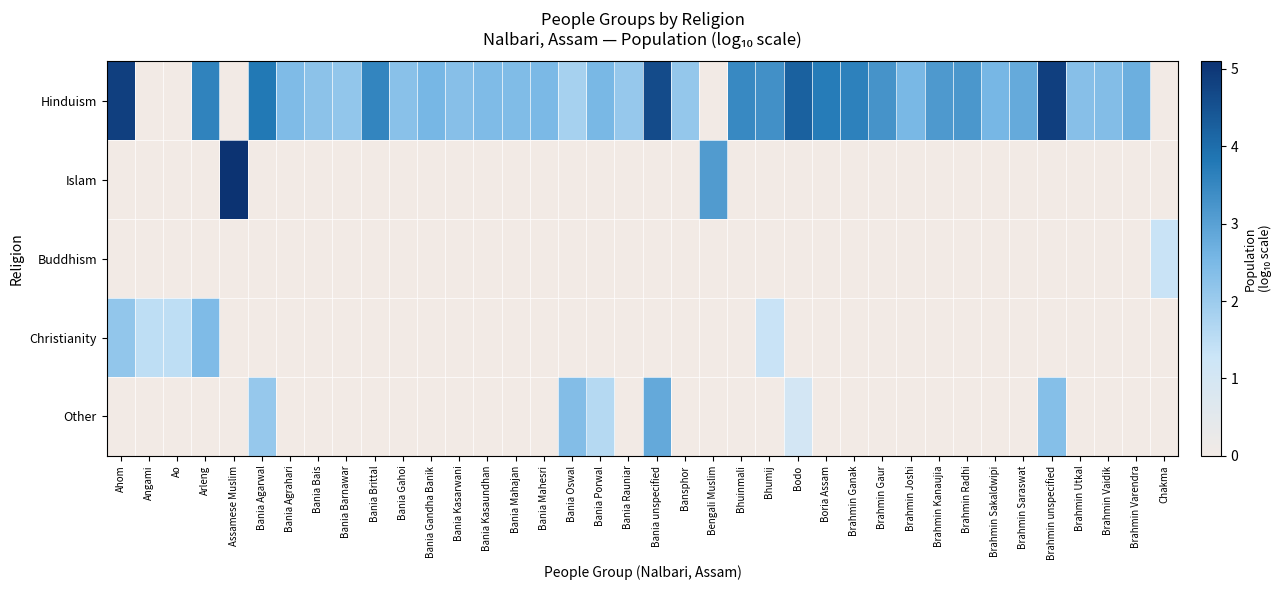

At which category is the sum across all series the highest?

Bania unspecified